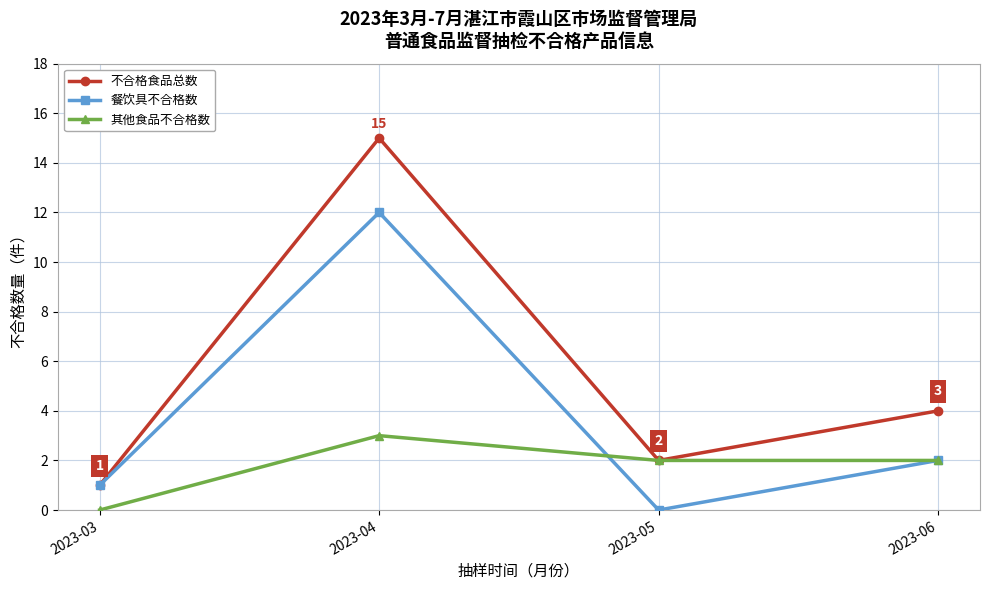

What is the approximate value of 不合格食品总数 at 2023-04, to the nearest 10?

20